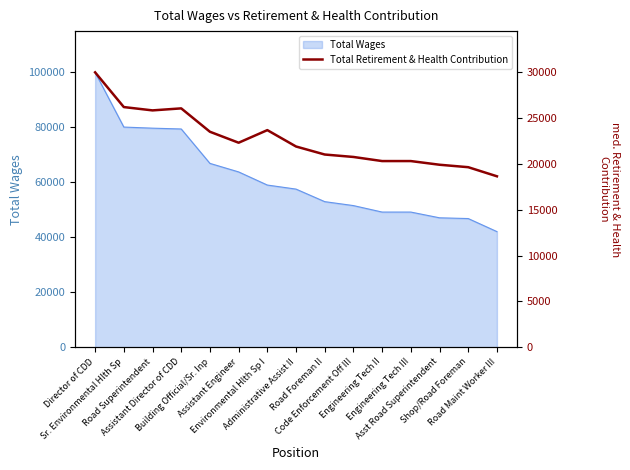

How many lines are shown in the chart?

1